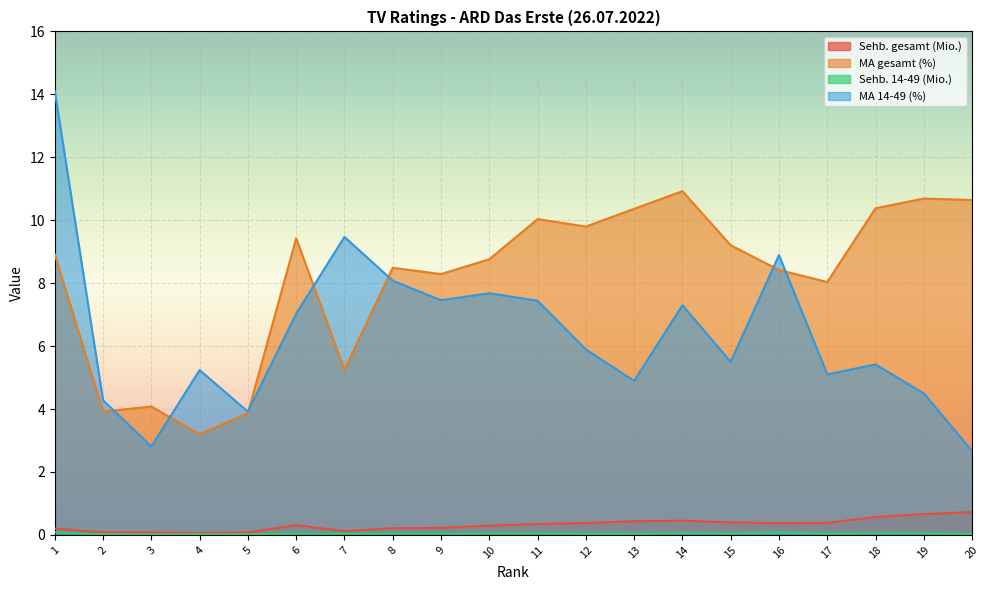

Reading left to right, what are all the values shown in this chart?

Sehb. gesamt (Mio.): 1=0.2	2=0.1	3=0.1	4=0.1	5=0.1	6=0.3	7=0.1	8=0.2	9=0.2	10=0.3	11=0.3	12=0.4	13=0.4	14=0.5	15=0.4	16=0.4	17=0.4	18=0.6	19=0.7	20=0.7
MA gesamt (%): 1=8.9	2=3.9	3=4.1	4=3.2	5=3.9	6=9.4	7=5.2	8=8.5	9=8.3	10=8.8	11=10.0	12=9.8	13=10.4	14=10.9	15=9.2	16=8.4	17=8.0	18=10.4	19=10.7	20=10.6
Sehb. 14-49 (Mio.): 1=0.1	2=0.0	3=0.0	4=0.0	5=0.0	6=0.0	7=0.0	8=0.0	9=0.0	10=0.1	11=0.1	12=0.0	13=0.0	14=0.1	15=0.0	16=0.1	17=0.0	18=0.1	19=0.1	20=0.0
MA 14-49 (%): 1=14.1	2=4.3	3=2.8	4=5.2	5=3.9	6=7.0	7=9.5	8=8.1	9=7.5	10=7.7	11=7.4	12=5.9	13=4.9	14=7.3	15=5.5	16=8.9	17=5.1	18=5.4	19=4.5	20=2.7